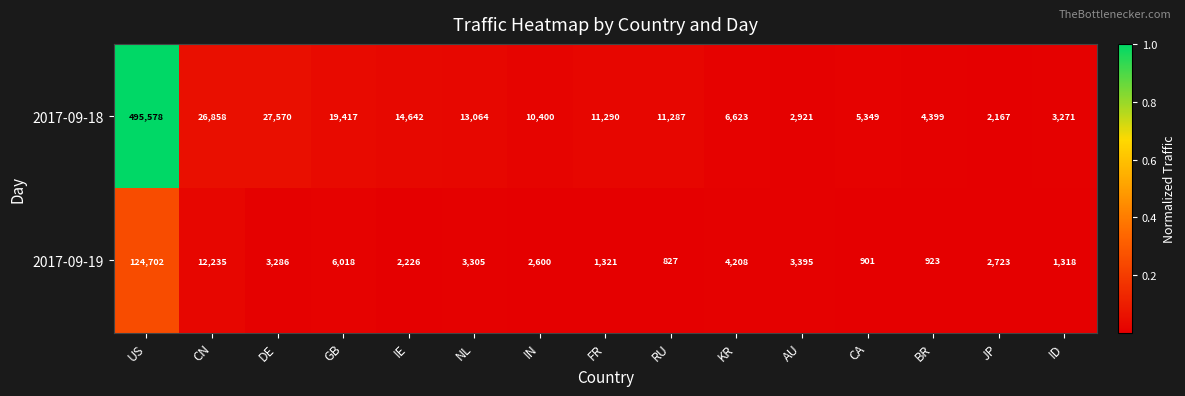

Rank the series at US from lowest to highest value.

2017-09-19, 2017-09-18